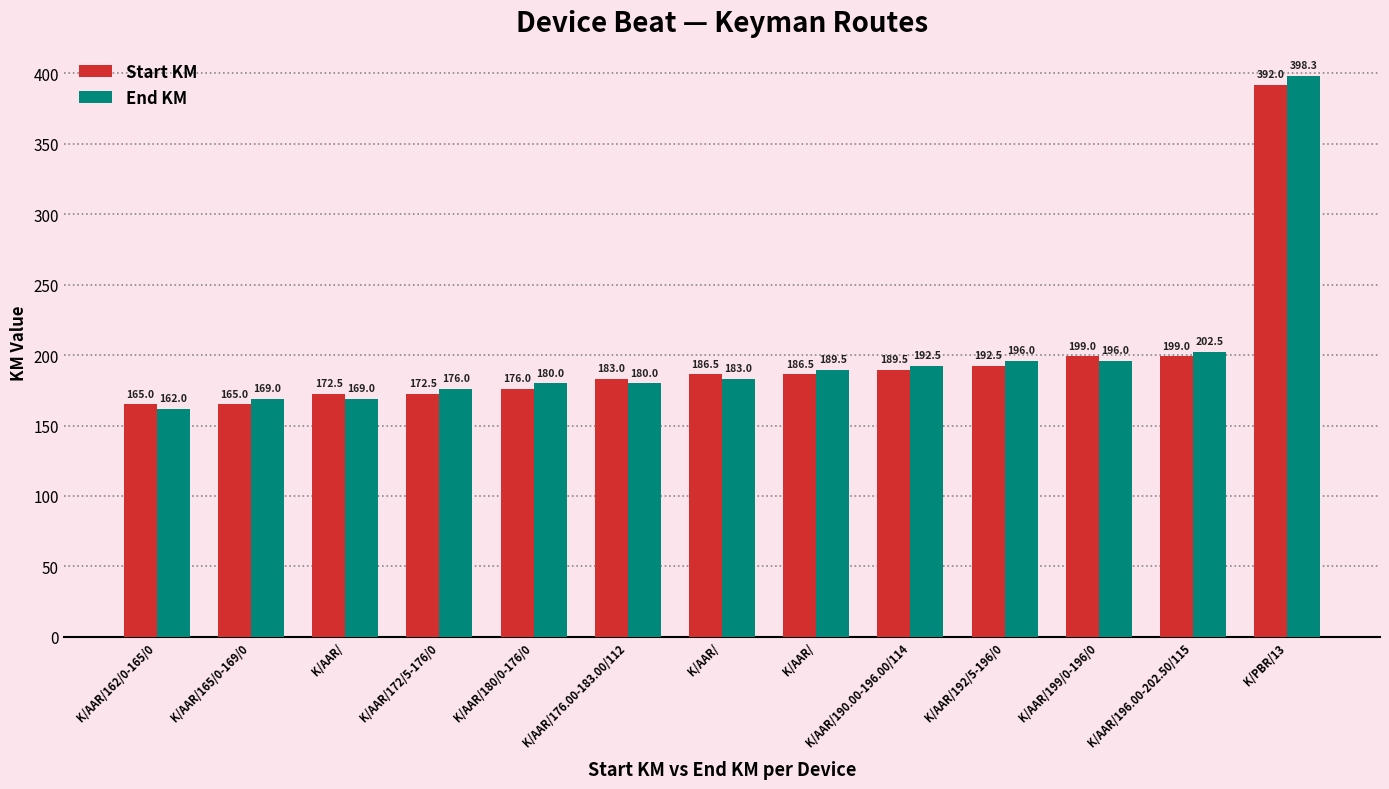

How many values in the Start KM series exceed 186?

7